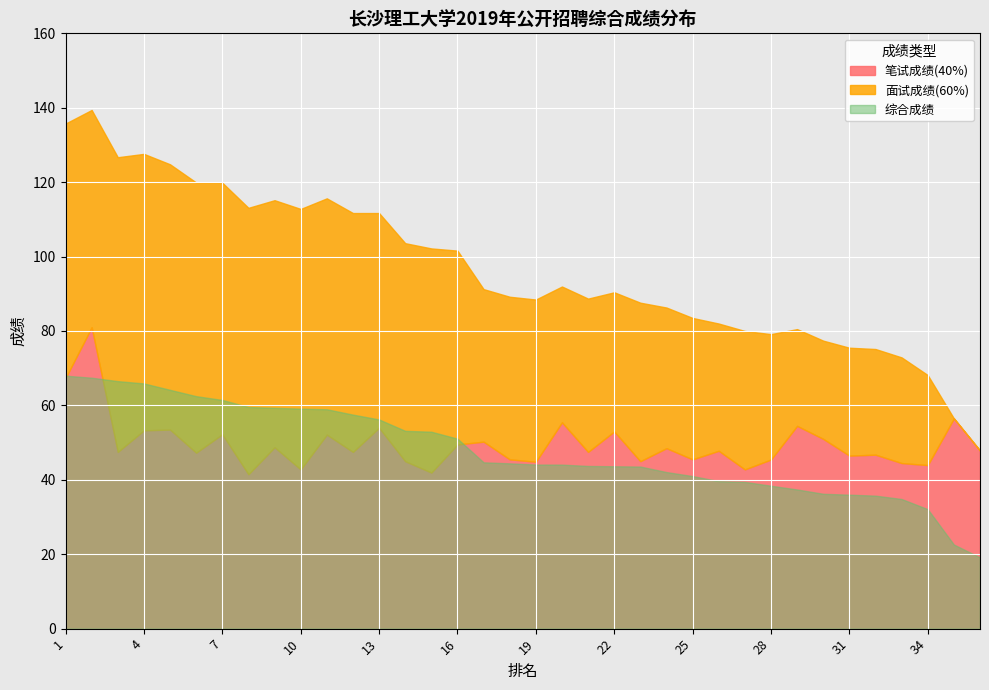

At which label is 笔试成绩(40%) closest to 61?

35